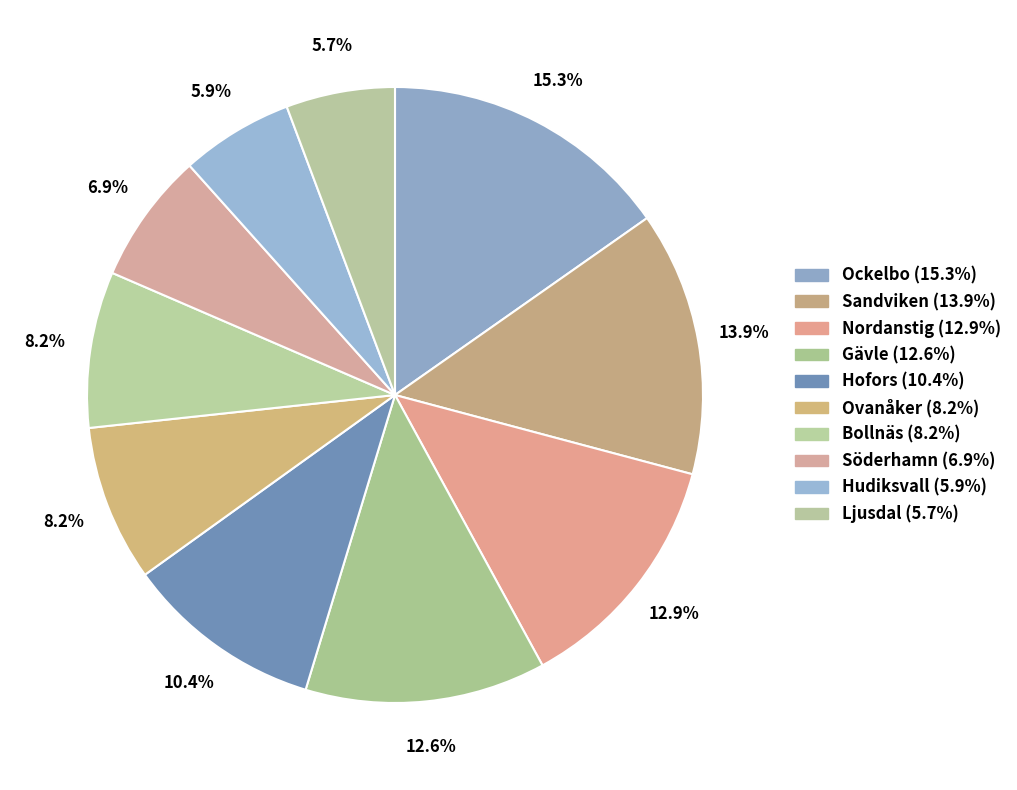

Does any single category account for the majority?

No